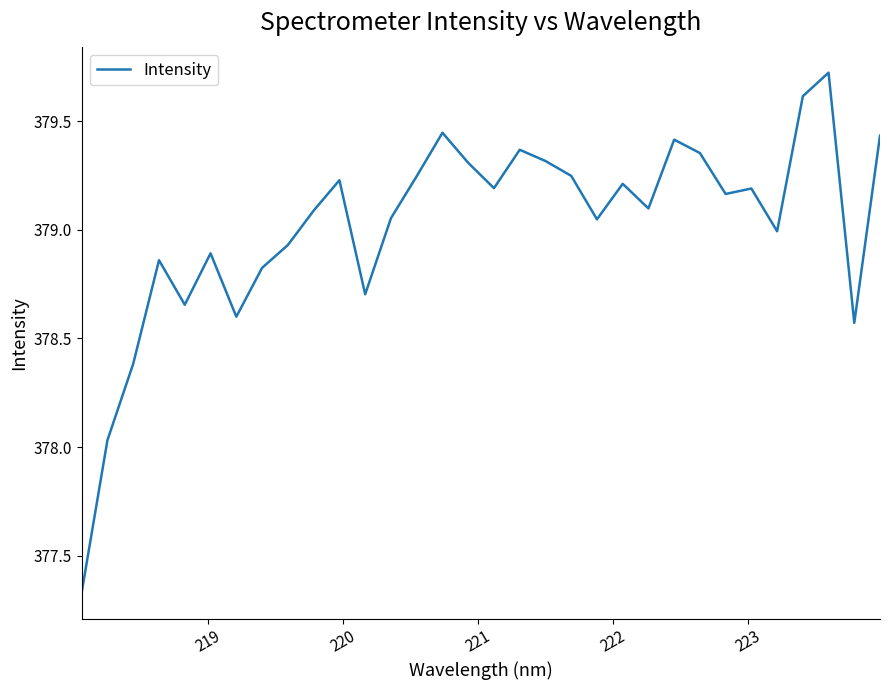

What is the difference between the maximum and minimum values?

2.4